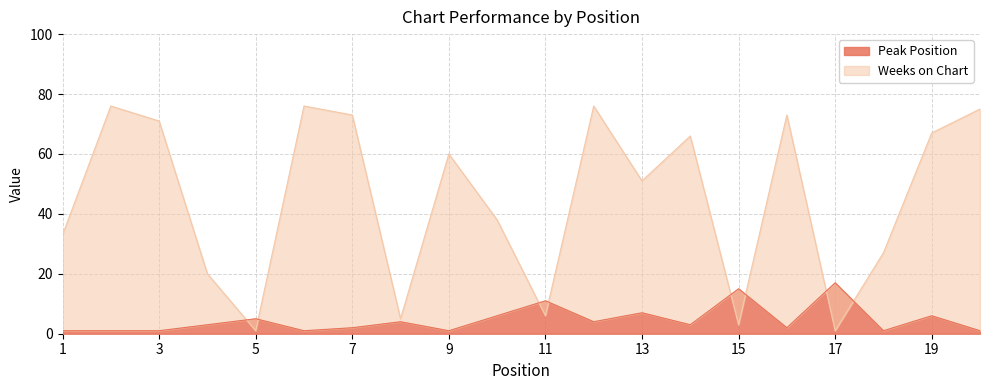

Which category has the lowest value across all series?

5